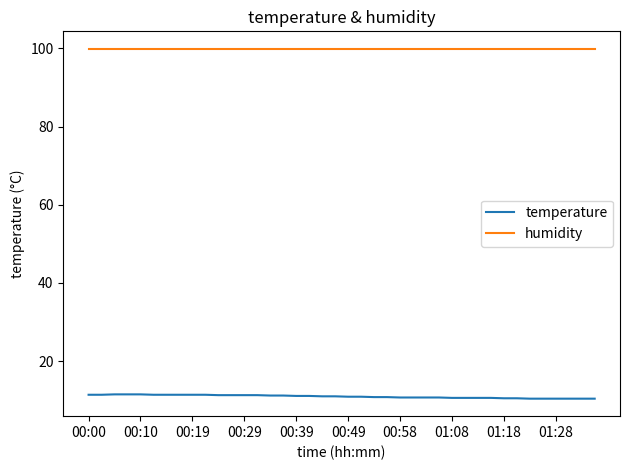

True or false: temperature and humidity cross at least once.

False